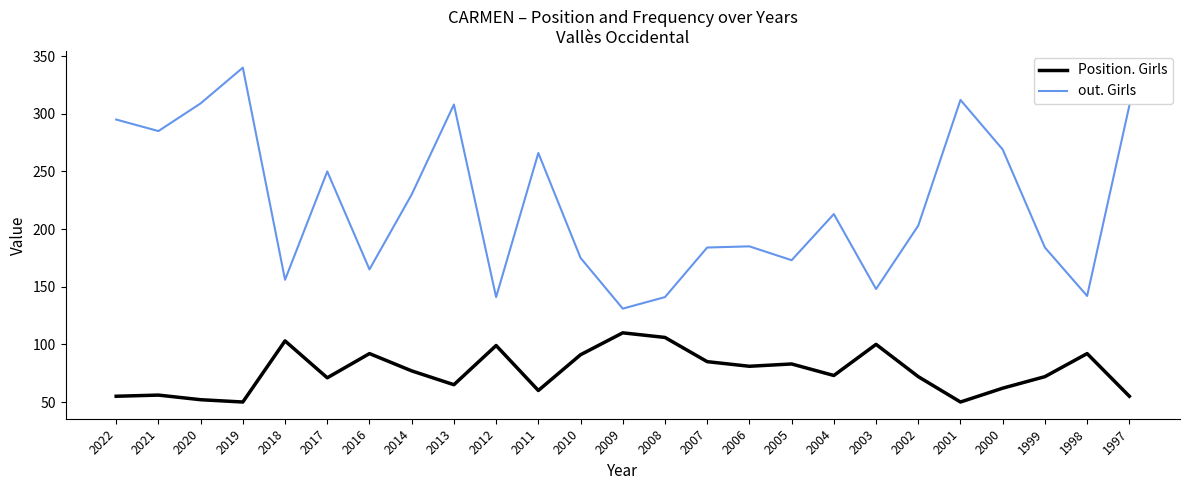

What are all the series names shown in the legend?

Position. Girls, out. Girls